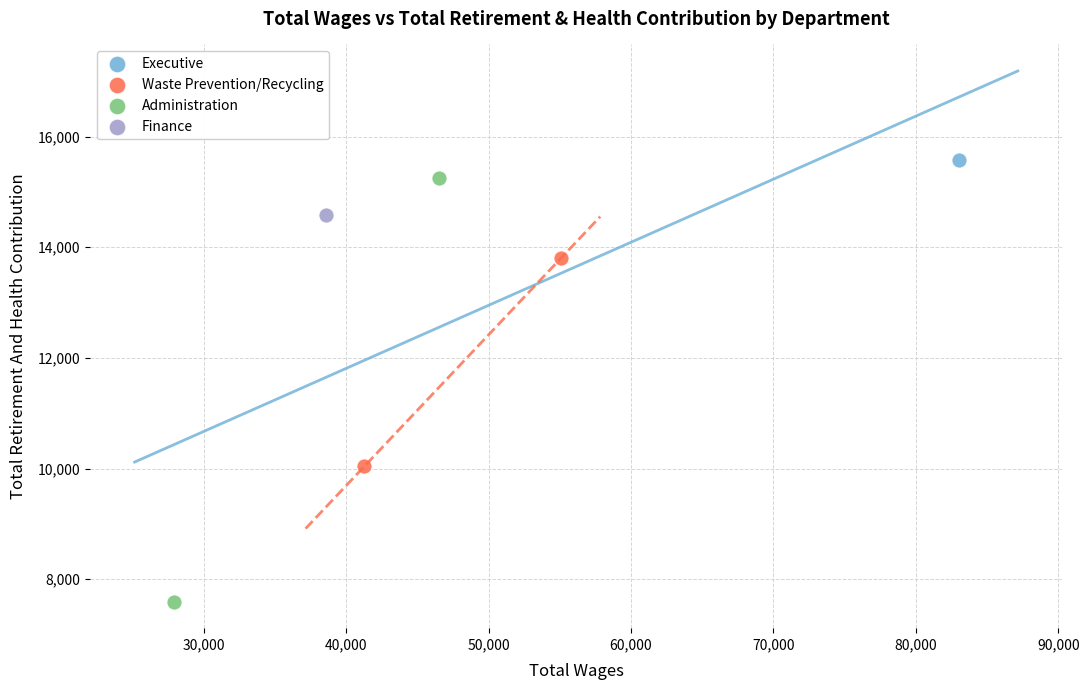

Which series reaches the maximum Y coordinate?

Executive